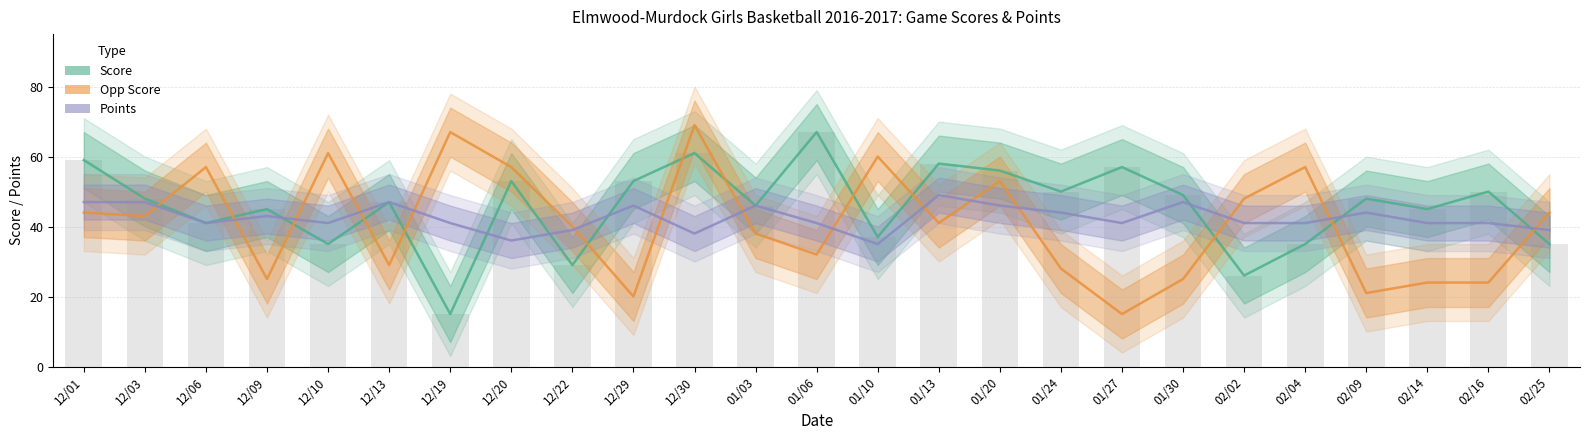

Reading left to right, list all the values displayed in this chart.

Score: 12/01=59	12/03=48	12/06=41	12/09=45	12/10=35	12/13=47	12/19=15	12/20=53	12/22=29	12/29=53	12/30=61	01/03=46	01/06=67	01/10=37	01/13=58	01/20=56	01/24=50	01/27=57	01/30=49	02/02=26	02/04=35	02/09=48	02/14=45	02/16=50	02/25=35
Opp Score: 12/01=44	12/03=43	12/06=57	12/09=25	12/10=61	12/13=29	12/19=67	12/20=57	12/22=40	12/29=20	12/30=69	01/03=38	01/06=32	01/10=60	01/13=41	01/20=53	01/24=28	01/27=15	01/30=25	02/02=48	02/04=57	02/09=21	02/14=24	02/16=24	02/25=44
Points: 12/01=47	12/03=47	12/06=41	12/09=43	12/10=41	12/13=47	12/19=41	12/20=36	12/22=39	12/29=46	12/30=38	01/03=46	01/06=41	01/10=35	01/13=49	01/20=46	01/24=44	01/27=41	01/30=47	02/02=41	02/04=41	02/09=44	02/14=41	02/16=41	02/25=39